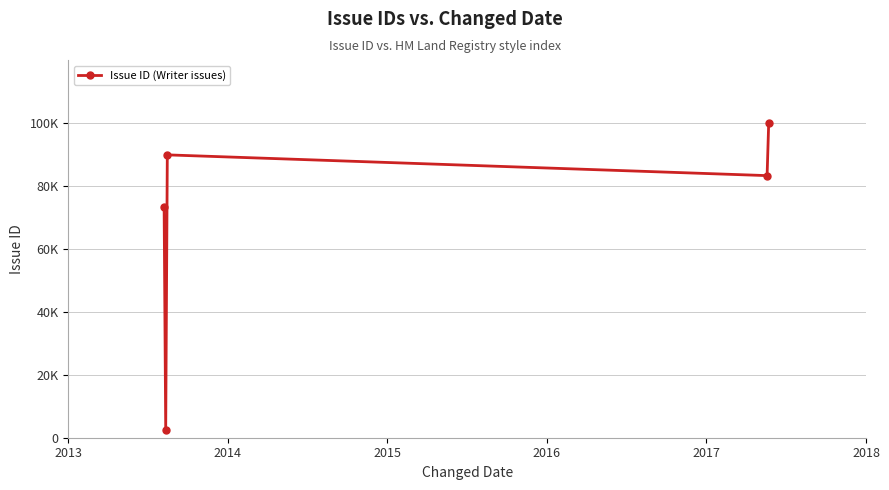

Does the chart have visible grid lines?

Yes